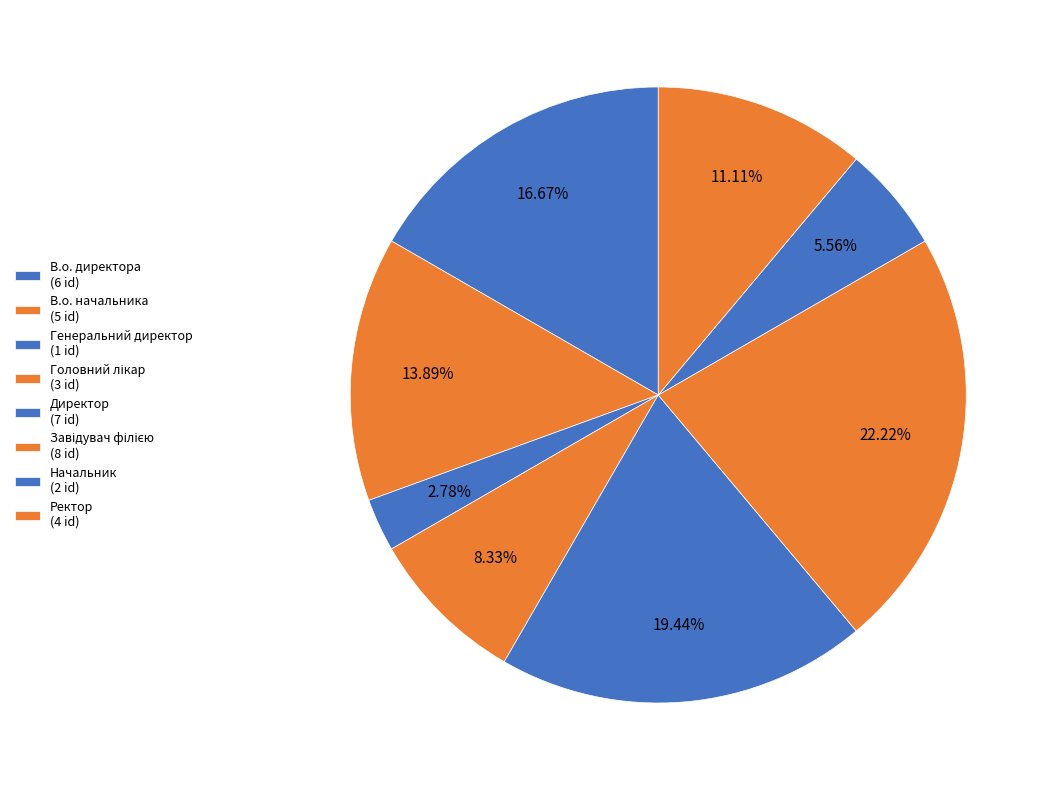

Count the number of slices in the pie.

8